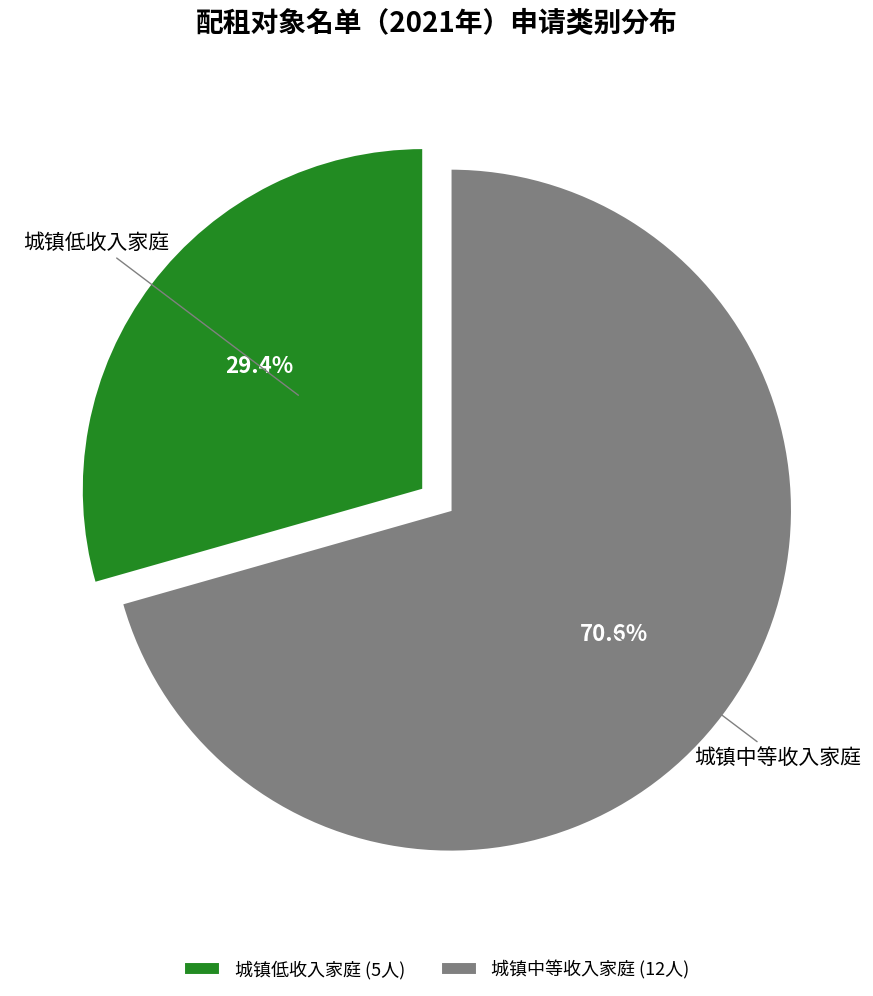

Which category accounts for the majority?

城镇中等收入家庭